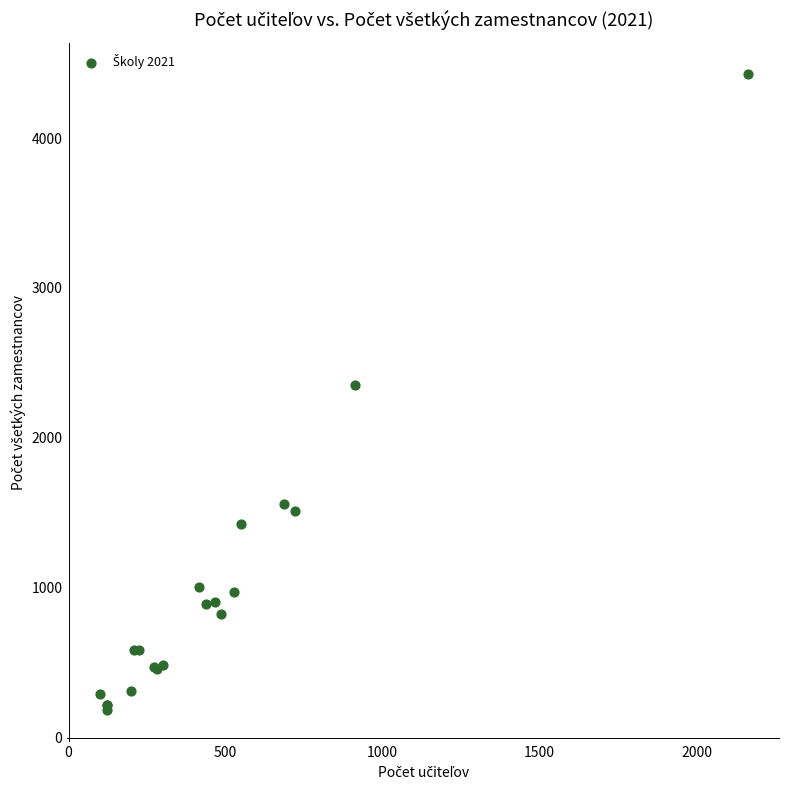

What Y value in the scatter plot is closest to 2305?

2353.9